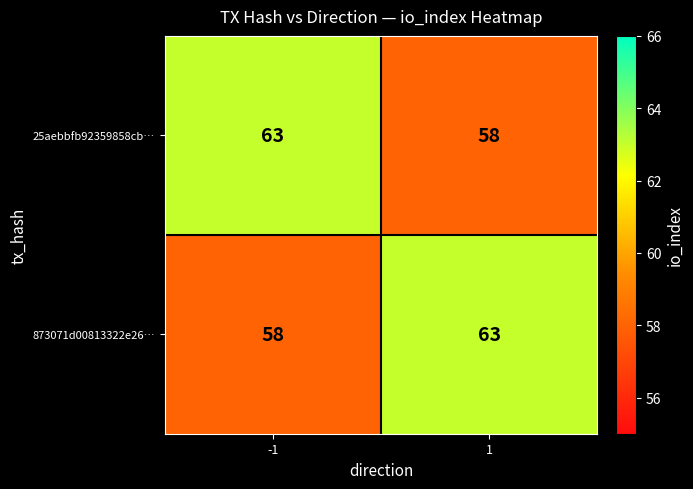

What is the difference between the maximum and minimum values in the 25aebbfb92359858cb… series?

5